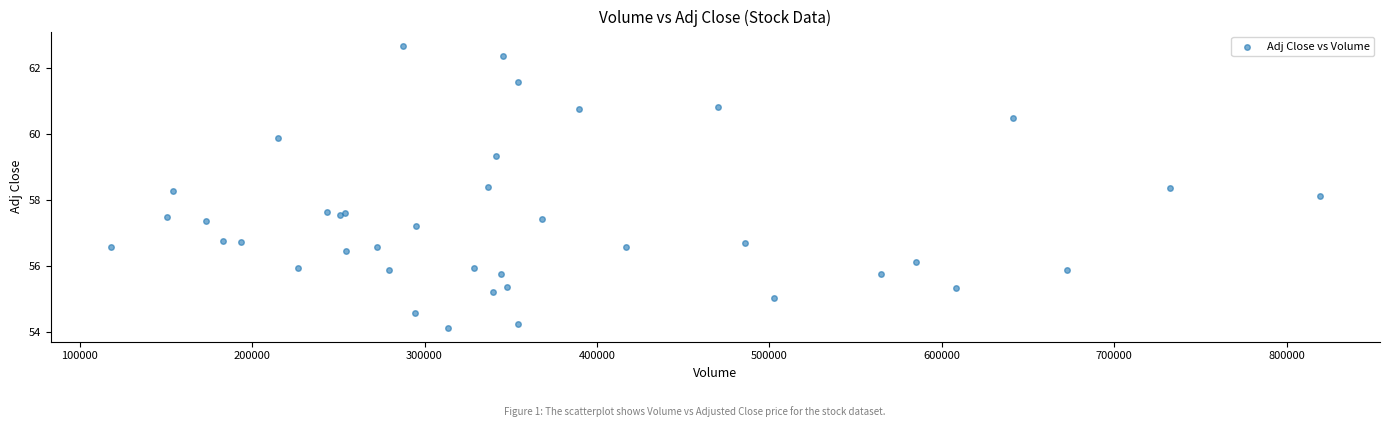

What Y value in the scatter plot is closest to 58?

58.1